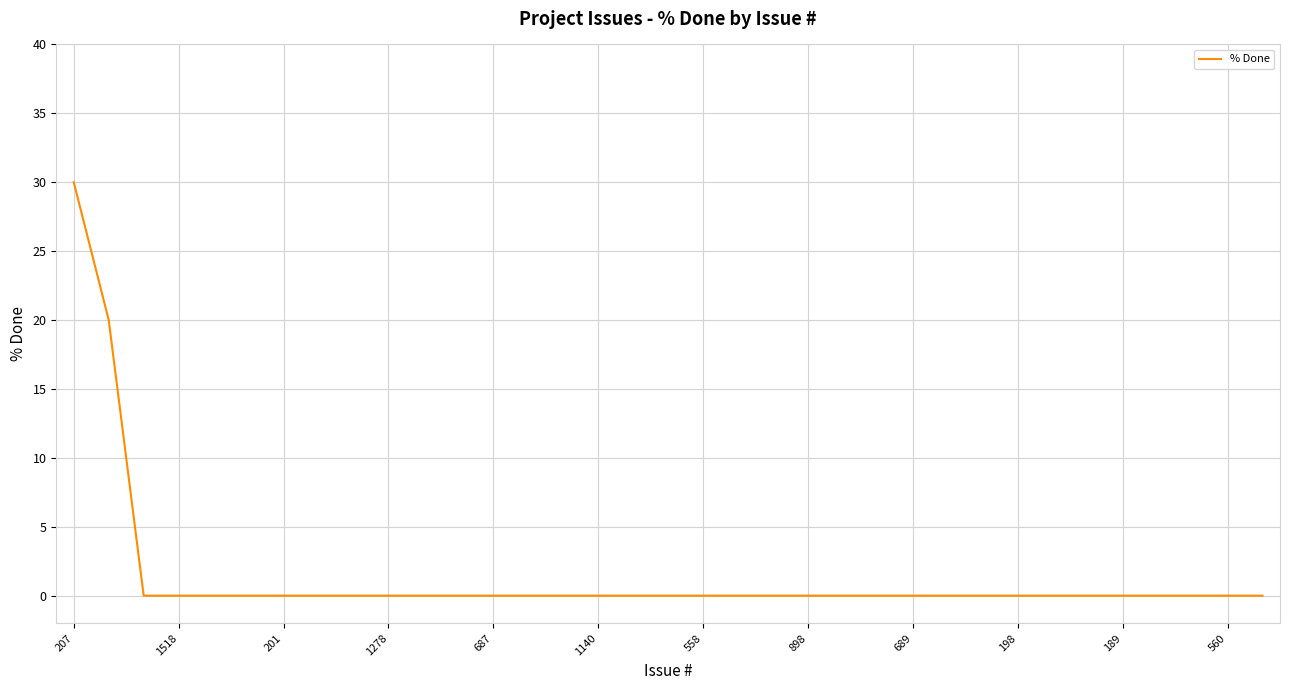

What is the difference between the maximum and minimum values?

30